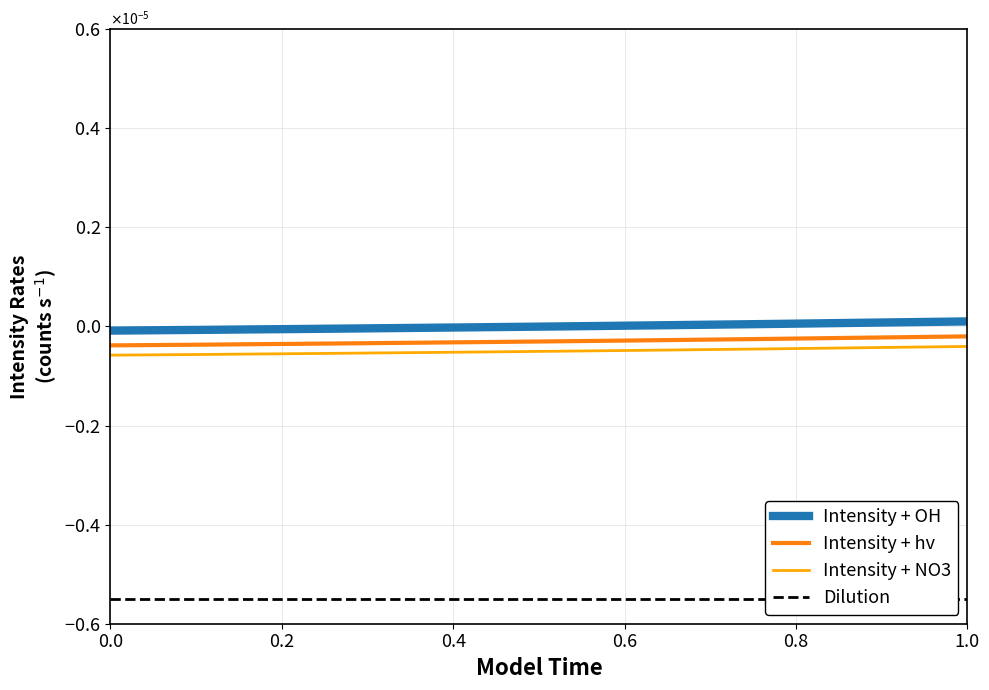

Does the chart display data point markers on the line(s)?

No